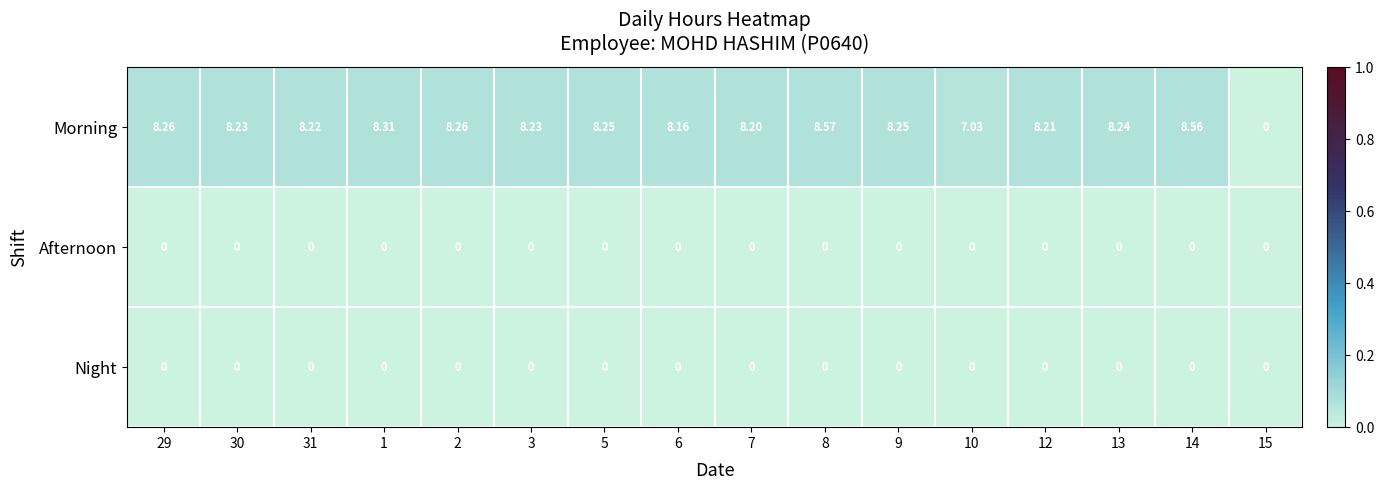

Which series changed the most between 29 and 1?

Morning